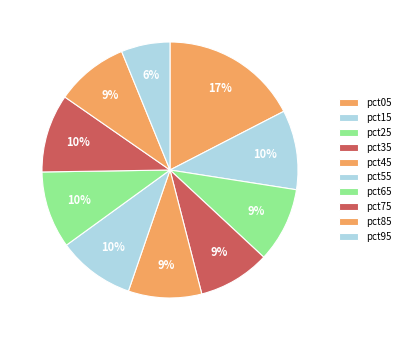

To the nearest percent, what percentage of the pie is pct85?

9%